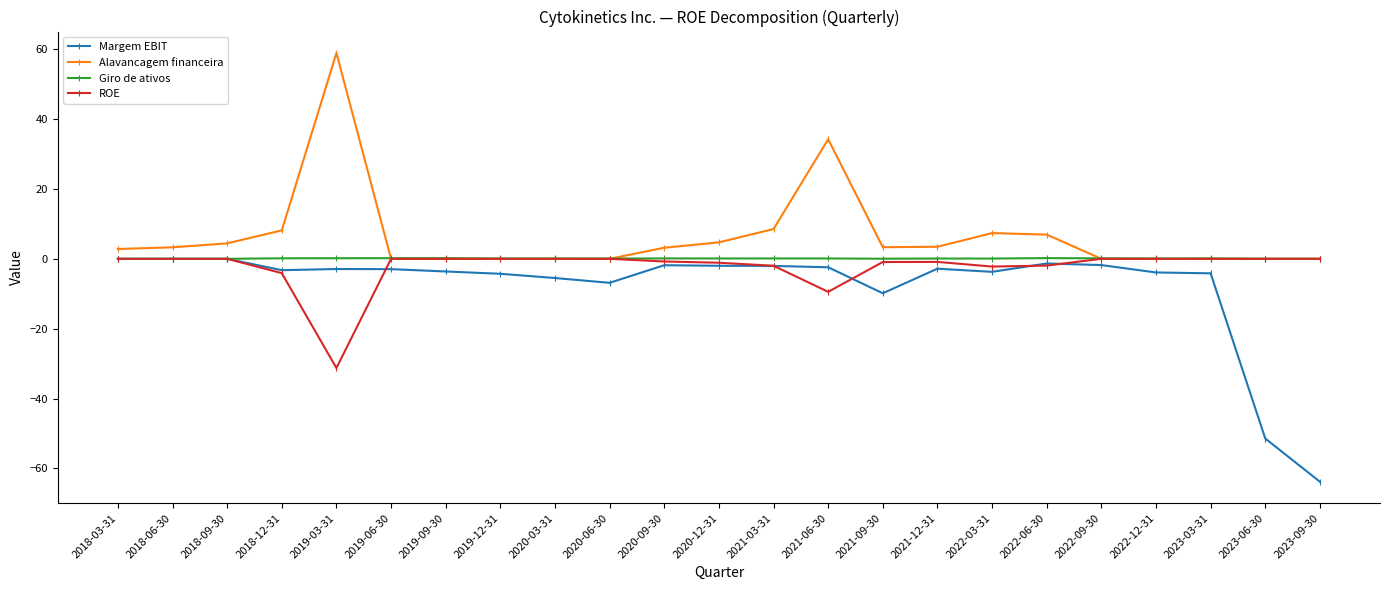

True or false: ROE has a value of 0.0 at 2023-06-30.

True